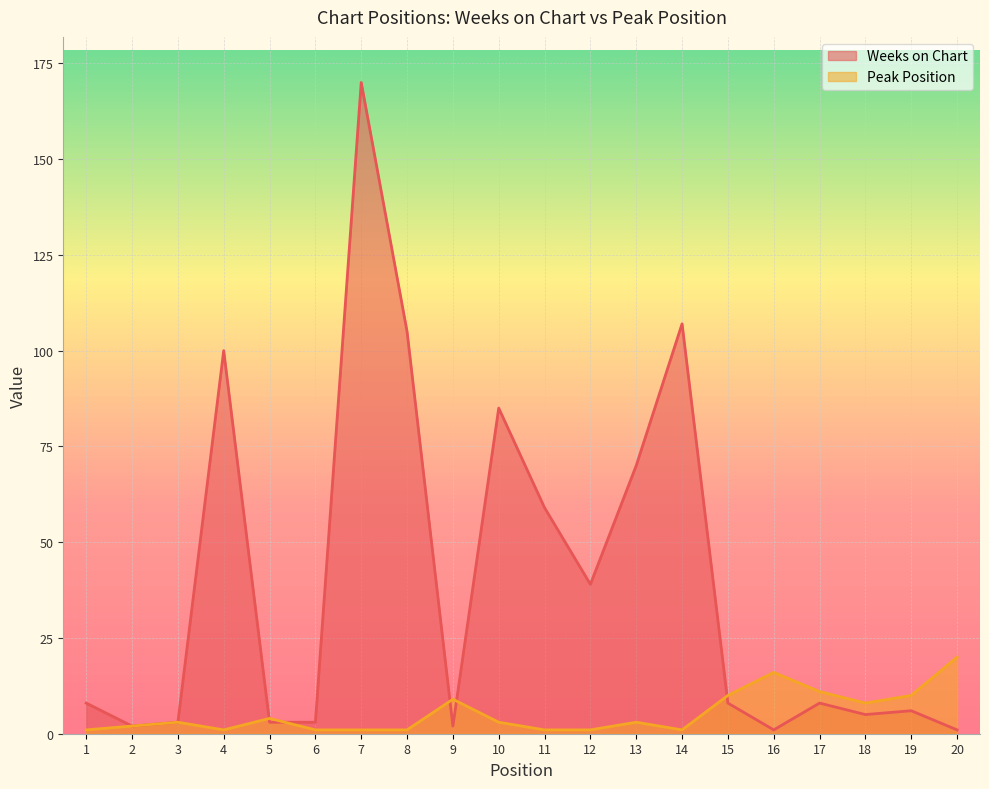

The Peak Position series shows 5 at 13. True or false?

False